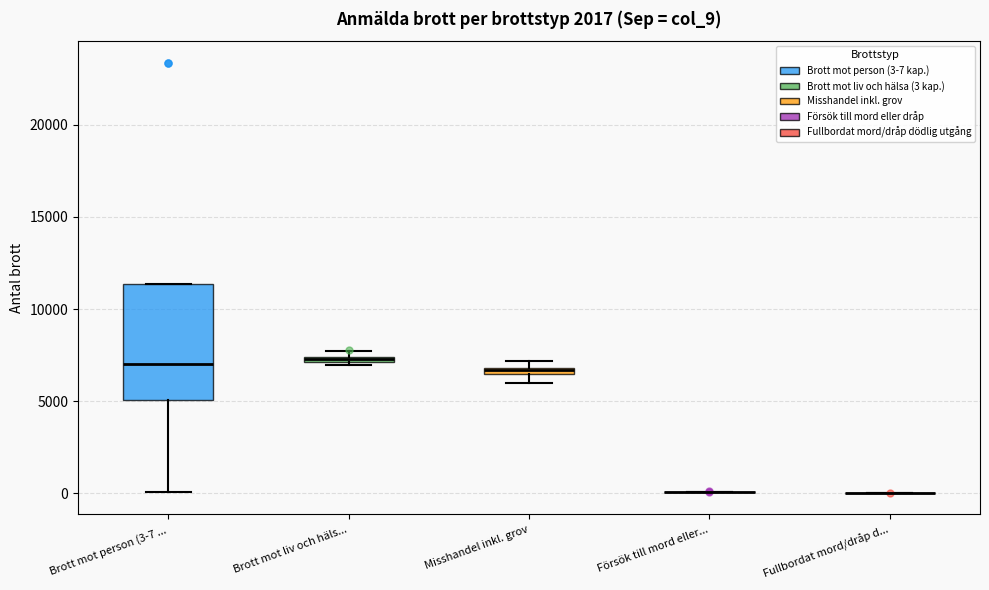

Which box is the tallest, from its lower edge to its upper edge?

Brott mot person (3-7 ...